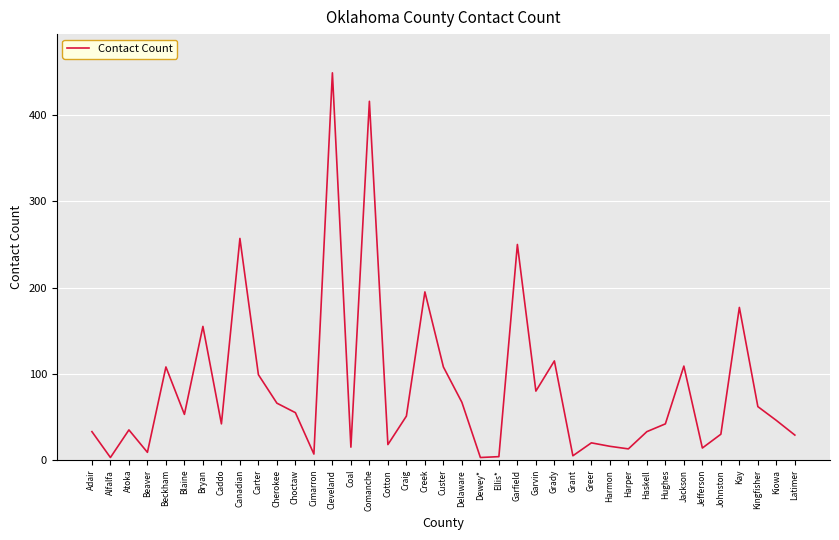

True or false: the data shows 5 at Grant.

True